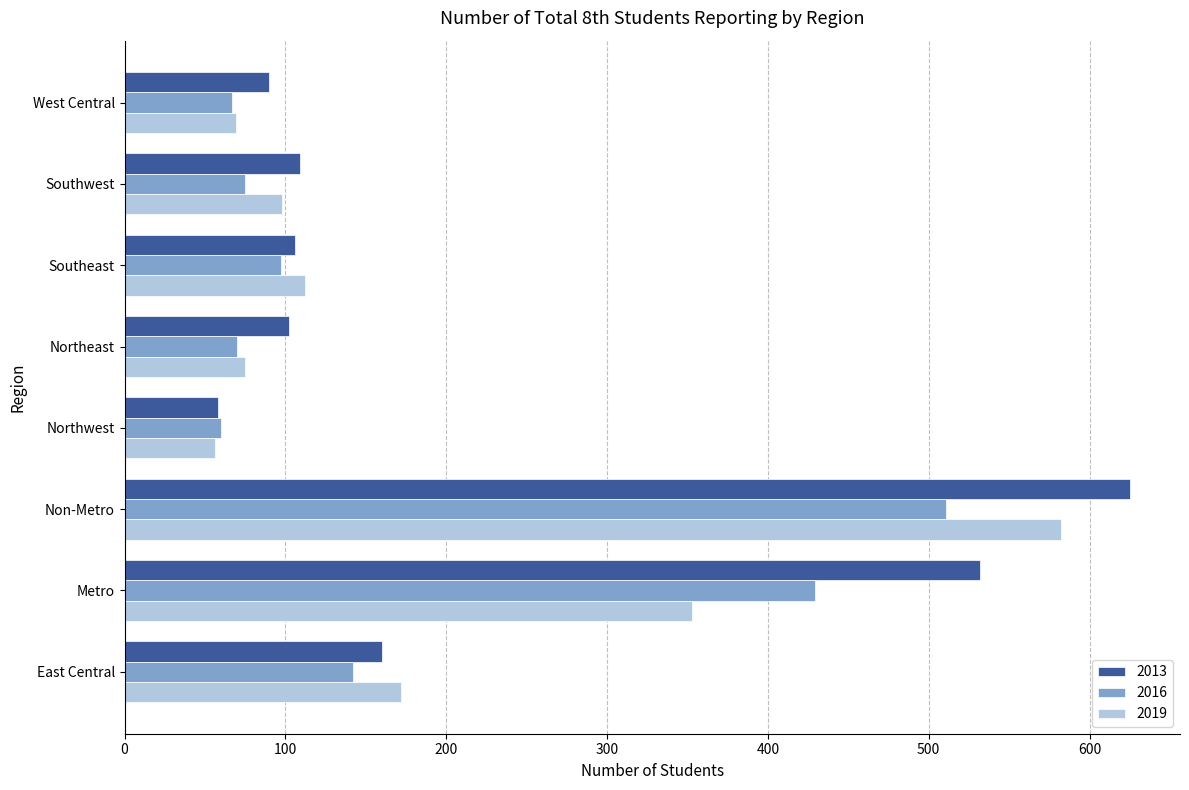

What value does the 2016 series have at Non-Metro?

511